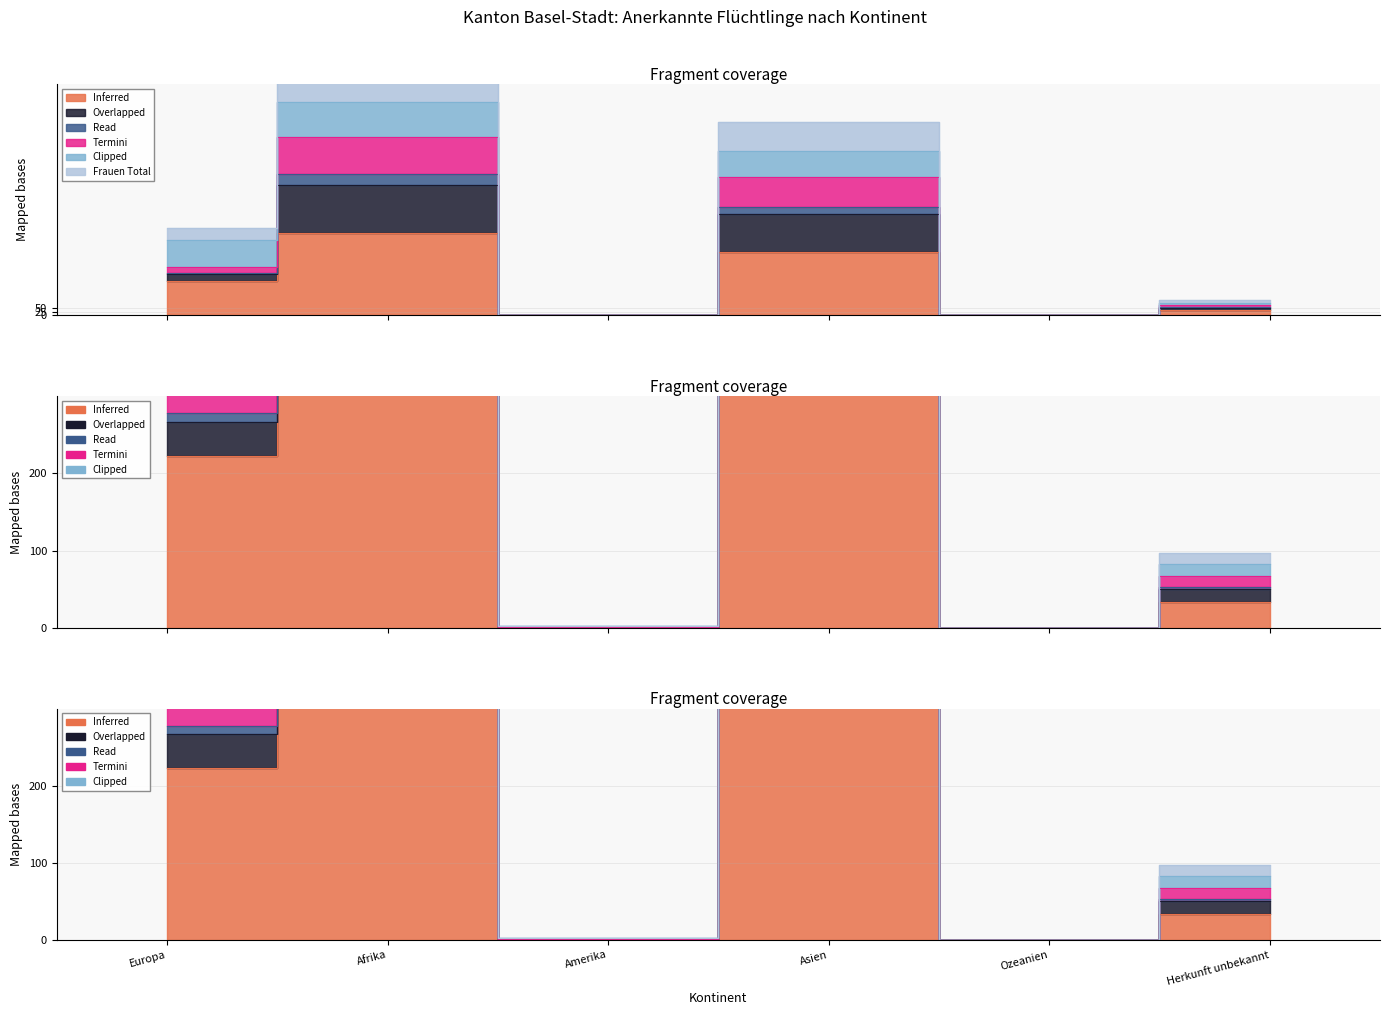

True or false: Frauen Total and Ohne Erwerb cross at least once.

False